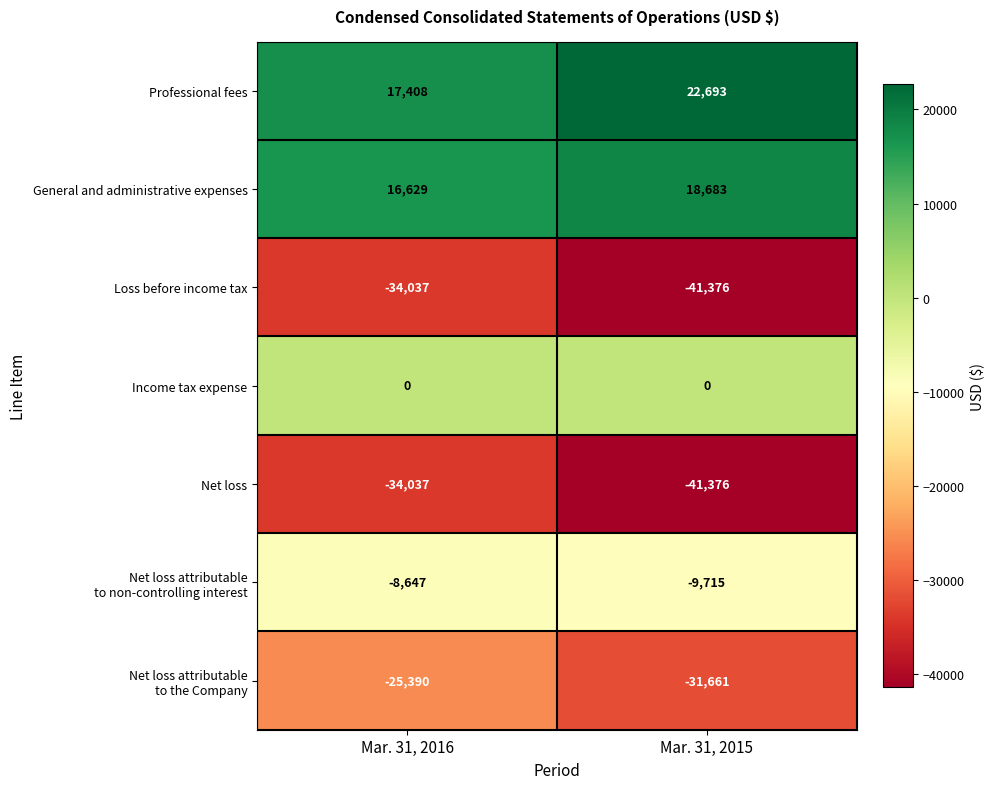

At which category does the chart reach its peak across all series?

Mar. 31, 2015